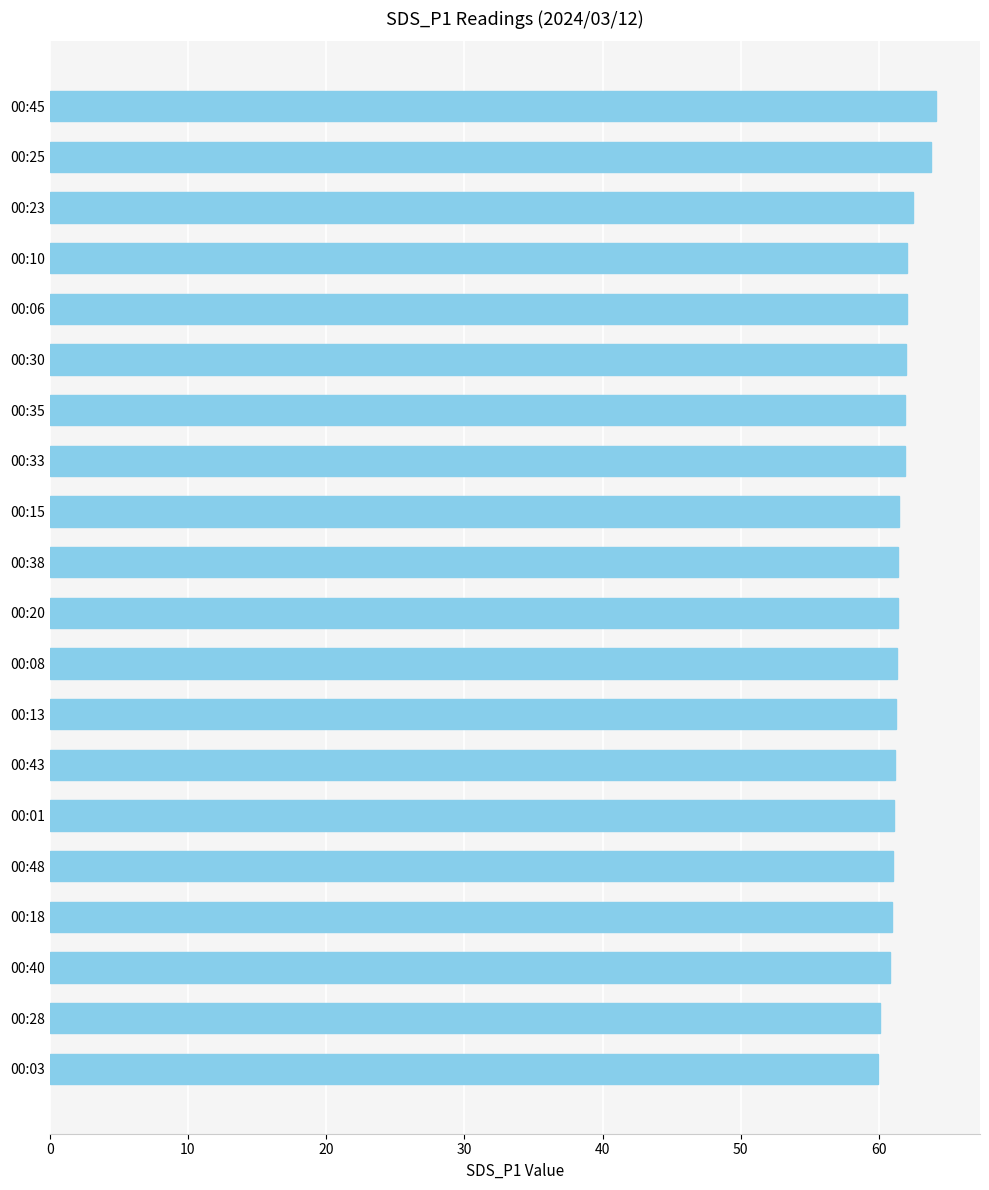

The chart shows a value of 62.5 at 00:23. True or false?

True